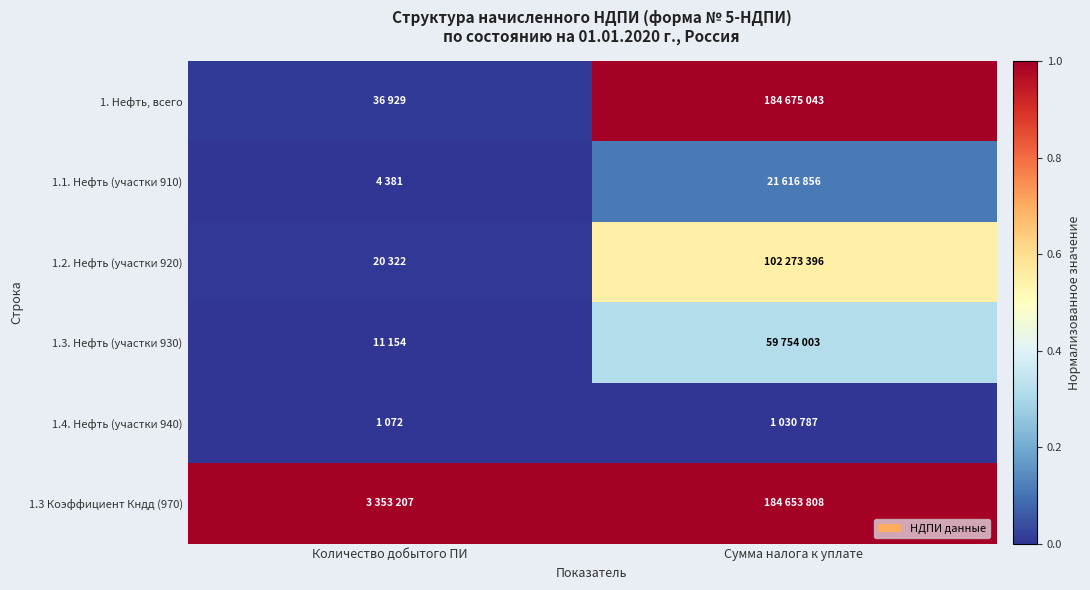

Which series has the largest total across all categories?

1.3 Коэффициент Кндд (970)